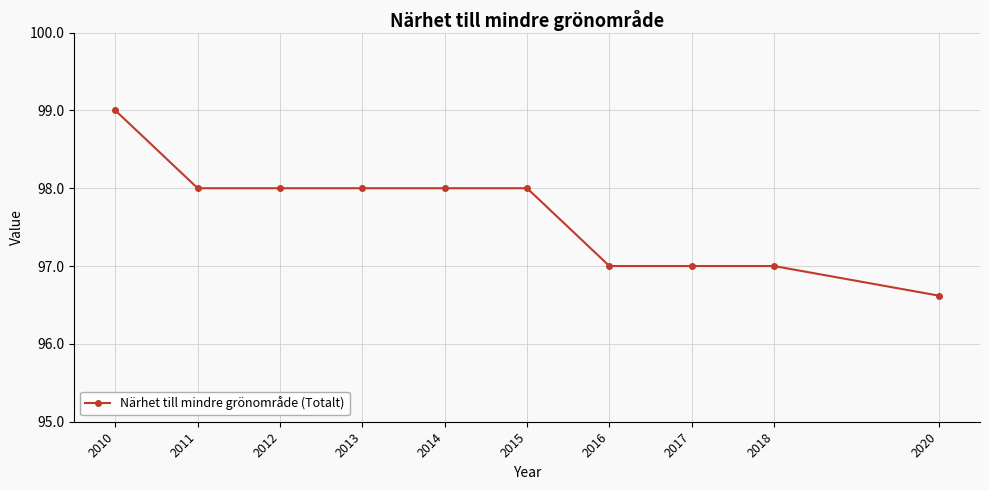

What is the value of the 7th point from the left?

97.0